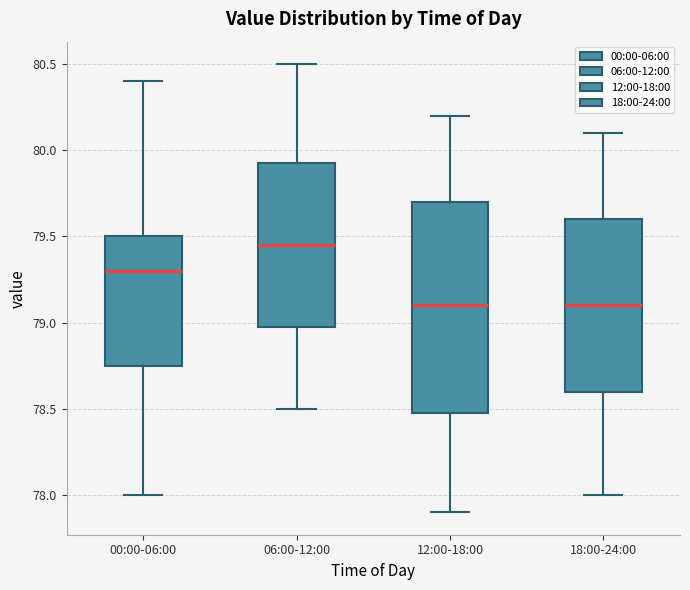

Reading left to right, read every box against the y-axis: the position of its median line, the range the box covers, and the ends of its whiskers. The values are not printed on the chart, so give them approximately, as read against the axis.

00:00-06:00: median 79.30, box 78.75 to 79.50, whiskers 78.00 to 80.40
06:00-12:00: median 79.45, box 79.00 to 79.95, whiskers 78.50 to 80.50
12:00-18:00: median 79.10, box 78.50 to 79.70, whiskers 77.90 to 80.20
18:00-24:00: median 79.10, box 78.60 to 79.60, whiskers 78.00 to 80.10